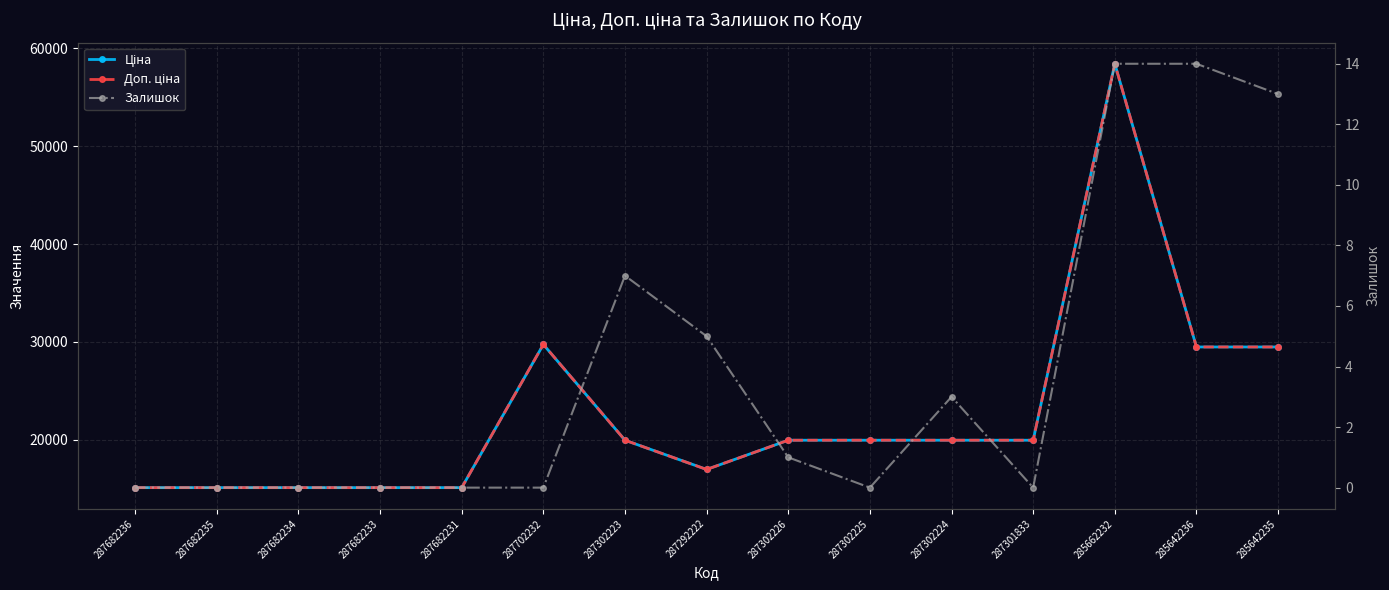

Where is Доп. ціна nearest to the value 36773?

287702232